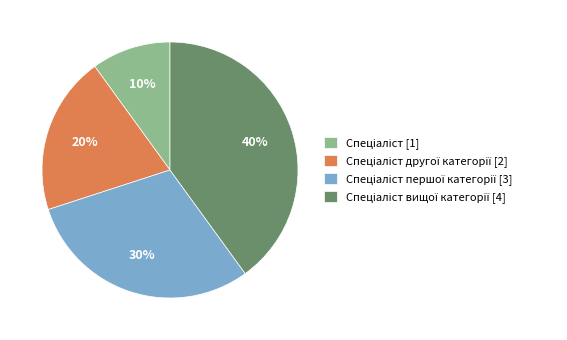

Does any single category account for the majority?

No